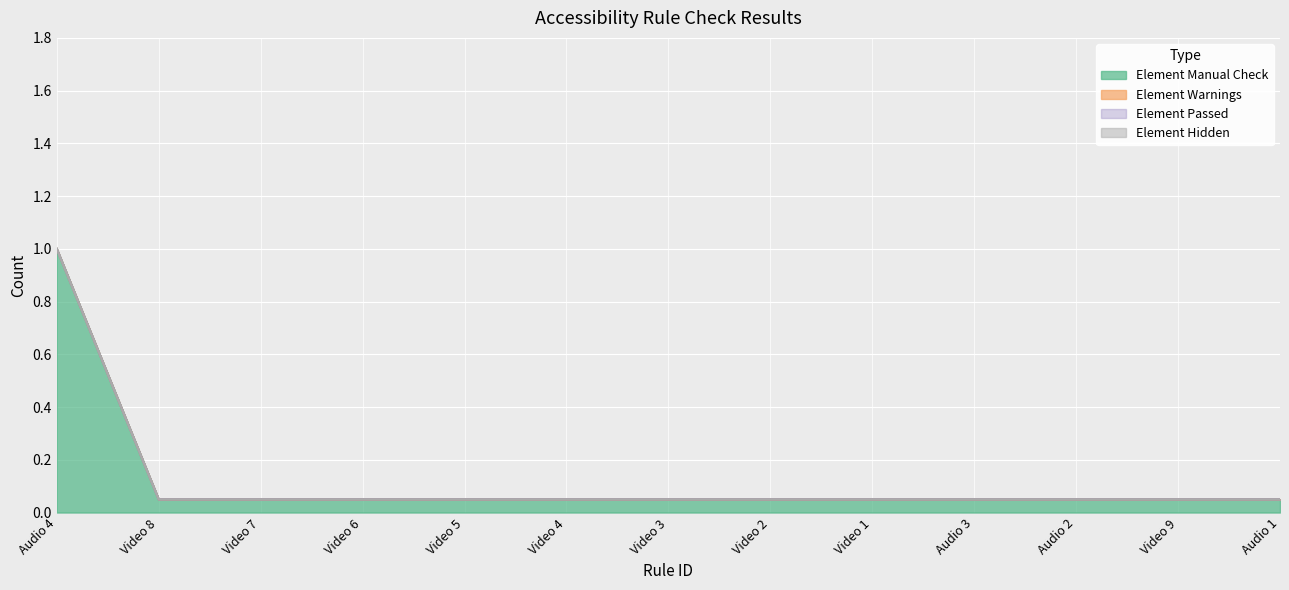

Which label corresponds to the smallest value in the chart?

Video 8